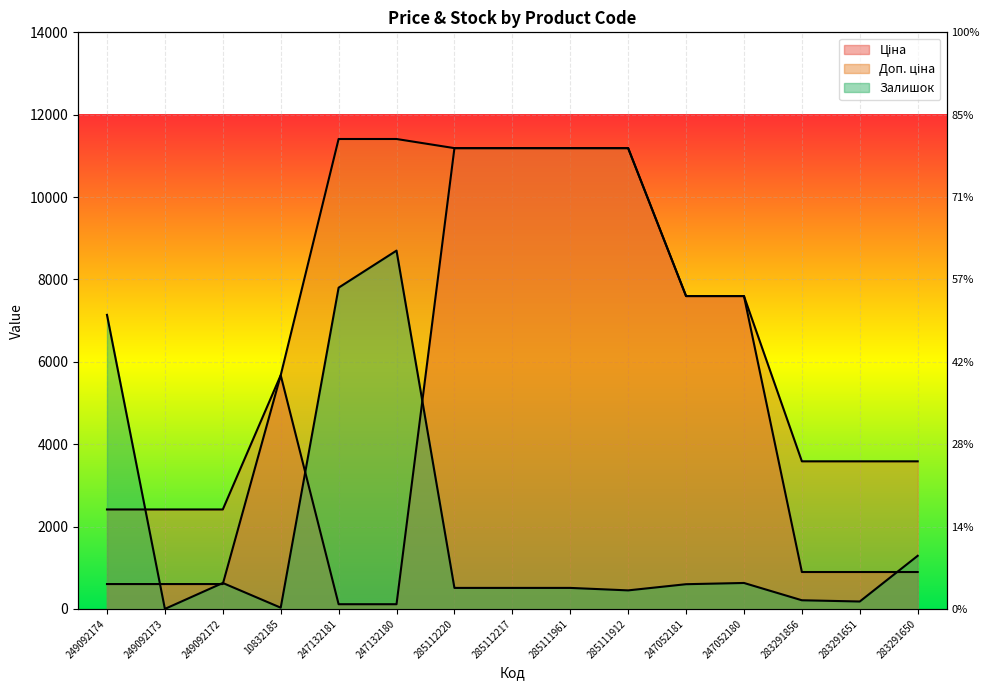

How many lines are shown in the chart?

3